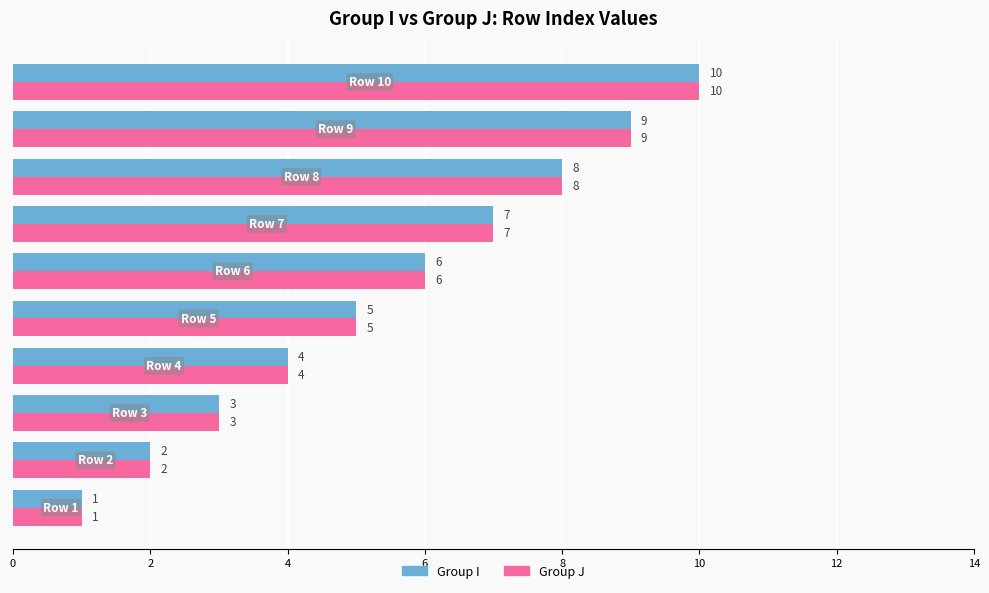

Count the Group I values in the range 3 to 8.

6